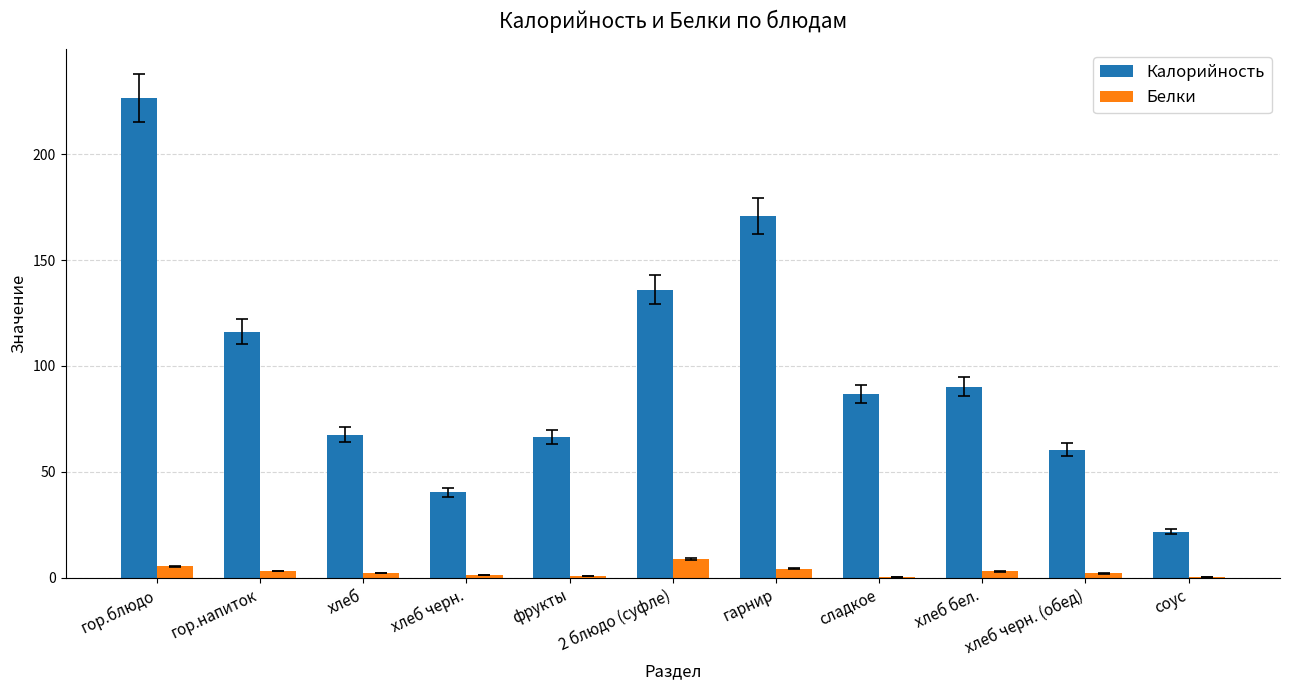

True or false: Белки has a value of 5.3 at гор.блюдо.

True